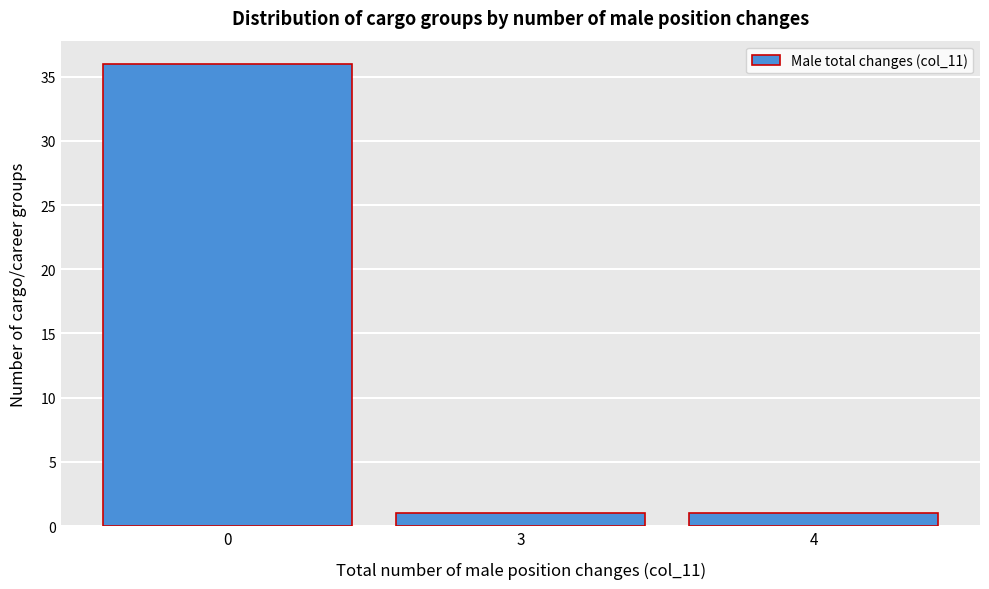

Reading left to right, what are all the values shown in this chart?

36	1	1